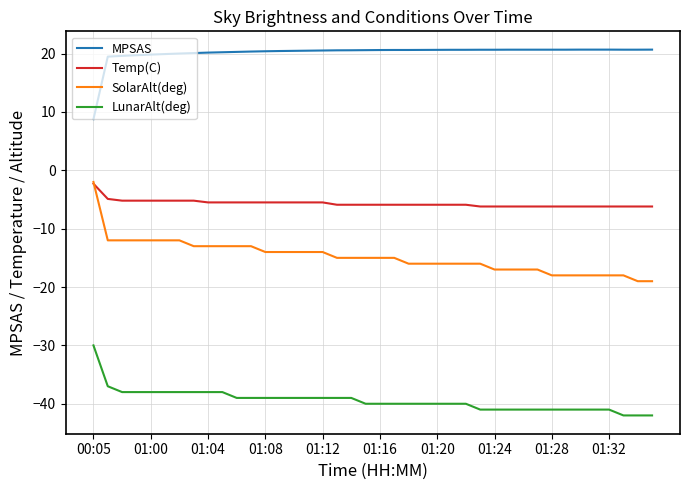

What is the sum of all MPSAS values?

805.7